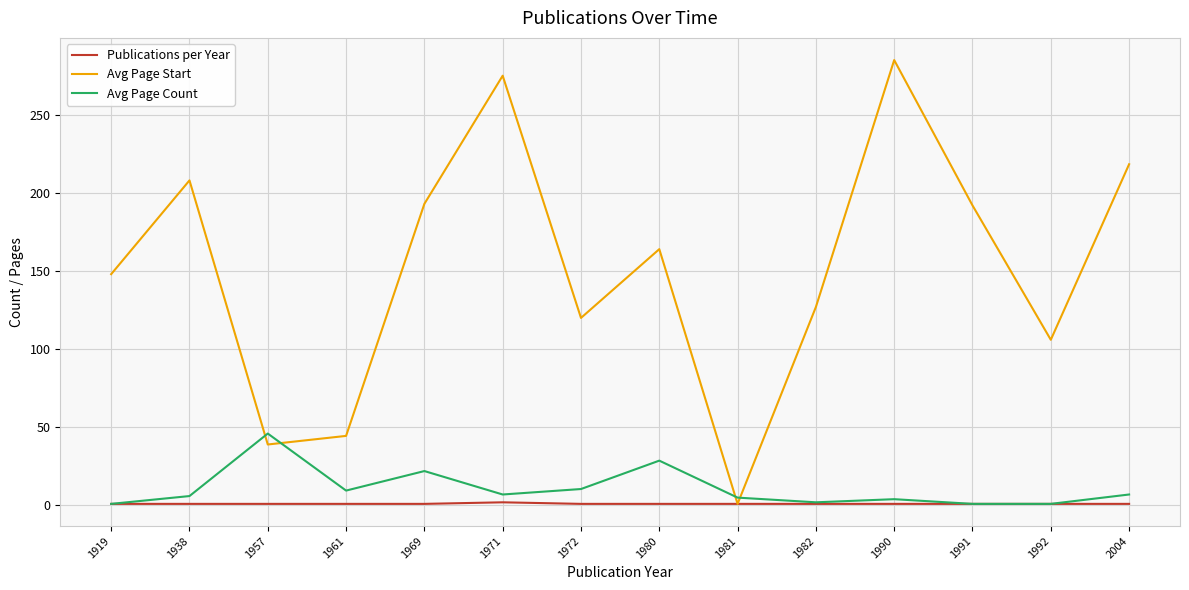

Which series has the largest range (max minus min)?

Avg Page Start